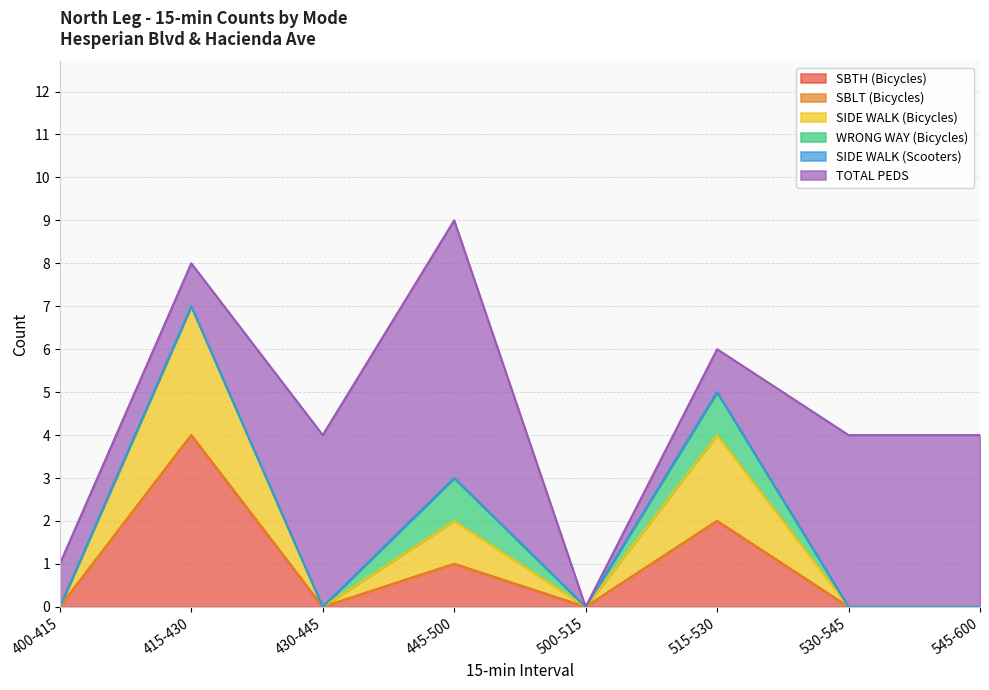

In TOTAL PEDS, how many points are higher than both neighbors (excluding endpoints)?

1